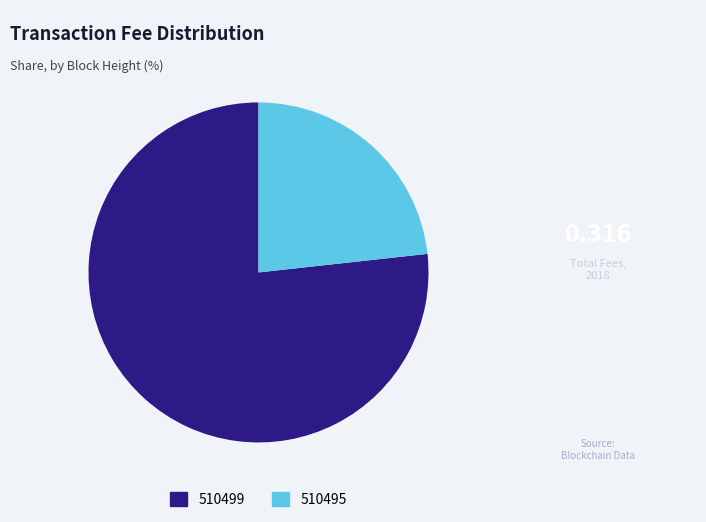

Between 510499 and 510495, which is larger?

510499